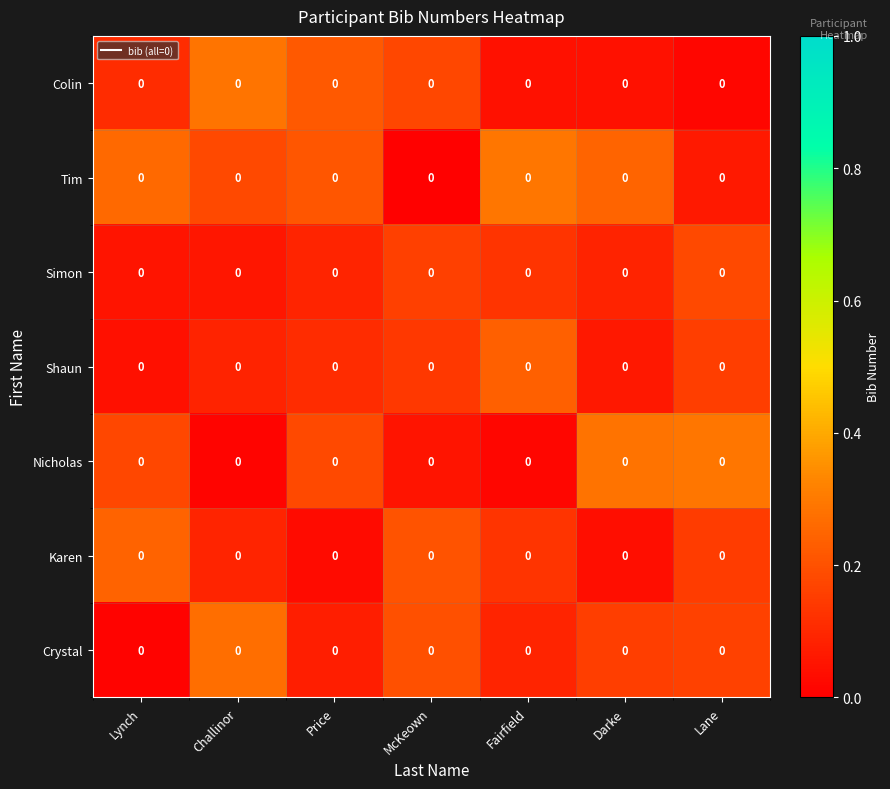

Rank the categories by Karen value from highest to lowest.

Lynch, McKeown, Lane, Fairfield, Challinor, Darke, Price